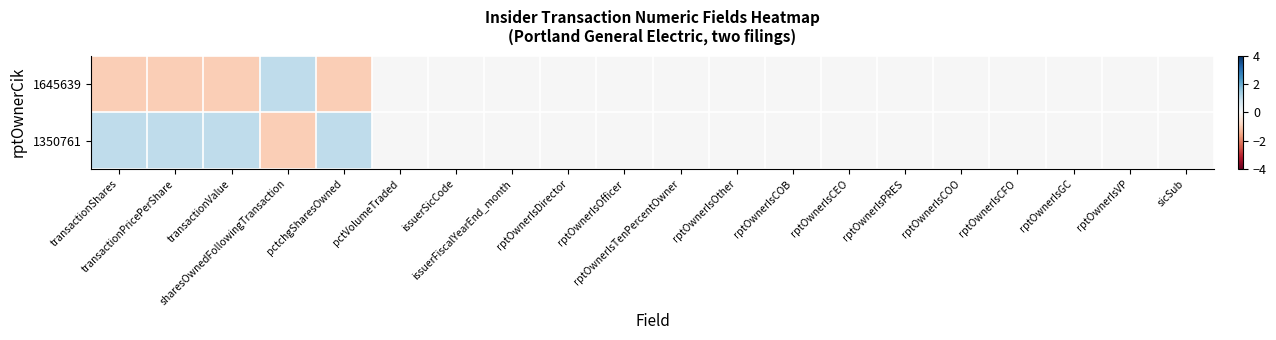

Reading left to right, transcribe all the data shown in this chart.

1645639: transactionShares=-1.0	transactionPricePerShare=-1.0	transactionValue=-1.0	sharesOwnedFollowingTransaction=1.0	pctchgSharesOwned=-1.0	pctVolumeTraded=0.0	issuerSicCode=0.0	issuerFiscalYearEnd_month=0.0	rptOwnerIsDirector=0.0	rptOwnerIsOfficer=0.0	rptOwnerIsTenPercentOwner=0.0	rptOwnerIsOther=0.0	rptOwnerIsCOB=0.0	rptOwnerIsCEO=0.0	rptOwnerIsPRES=0.0	rptOwnerIsCOO=0.0	rptOwnerIsCFO=0.0	rptOwnerIsGC=0.0	rptOwnerIsVP=0.0	sicSub=0.0
1350761: transactionShares=1.0	transactionPricePerShare=1.0	transactionValue=1.0	sharesOwnedFollowingTransaction=-1.0	pctchgSharesOwned=1.0	pctVolumeTraded=0.0	issuerSicCode=0.0	issuerFiscalYearEnd_month=0.0	rptOwnerIsDirector=0.0	rptOwnerIsOfficer=0.0	rptOwnerIsTenPercentOwner=0.0	rptOwnerIsOther=0.0	rptOwnerIsCOB=0.0	rptOwnerIsCEO=0.0	rptOwnerIsPRES=0.0	rptOwnerIsCOO=0.0	rptOwnerIsCFO=0.0	rptOwnerIsGC=0.0	rptOwnerIsVP=0.0	sicSub=0.0